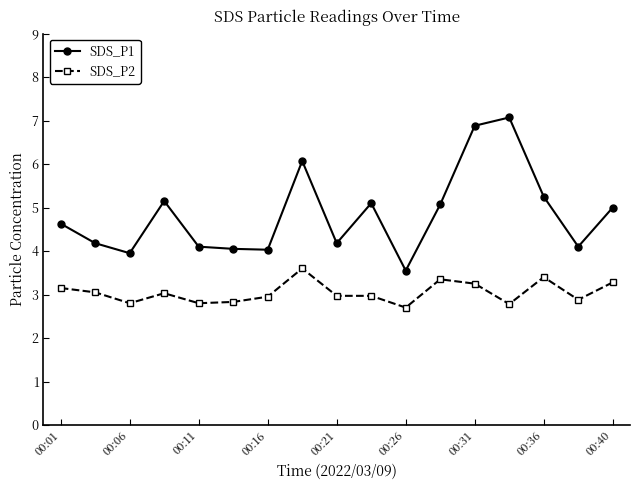

What is the sum of all SDS_P2 values?

51.8